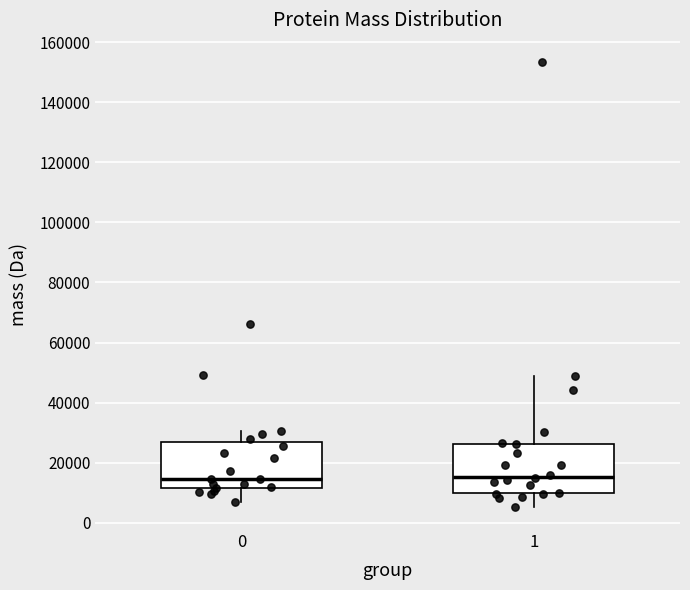

Where does the median line of the box at x = 0 sit on the y-axis? The values are not printed on the chart, so give them approximately, as read against the axis.

14000